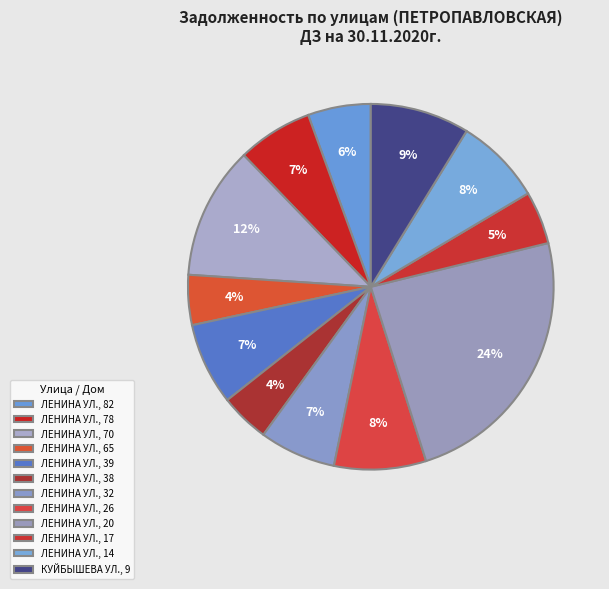

How many segments does this pie chart have?

12